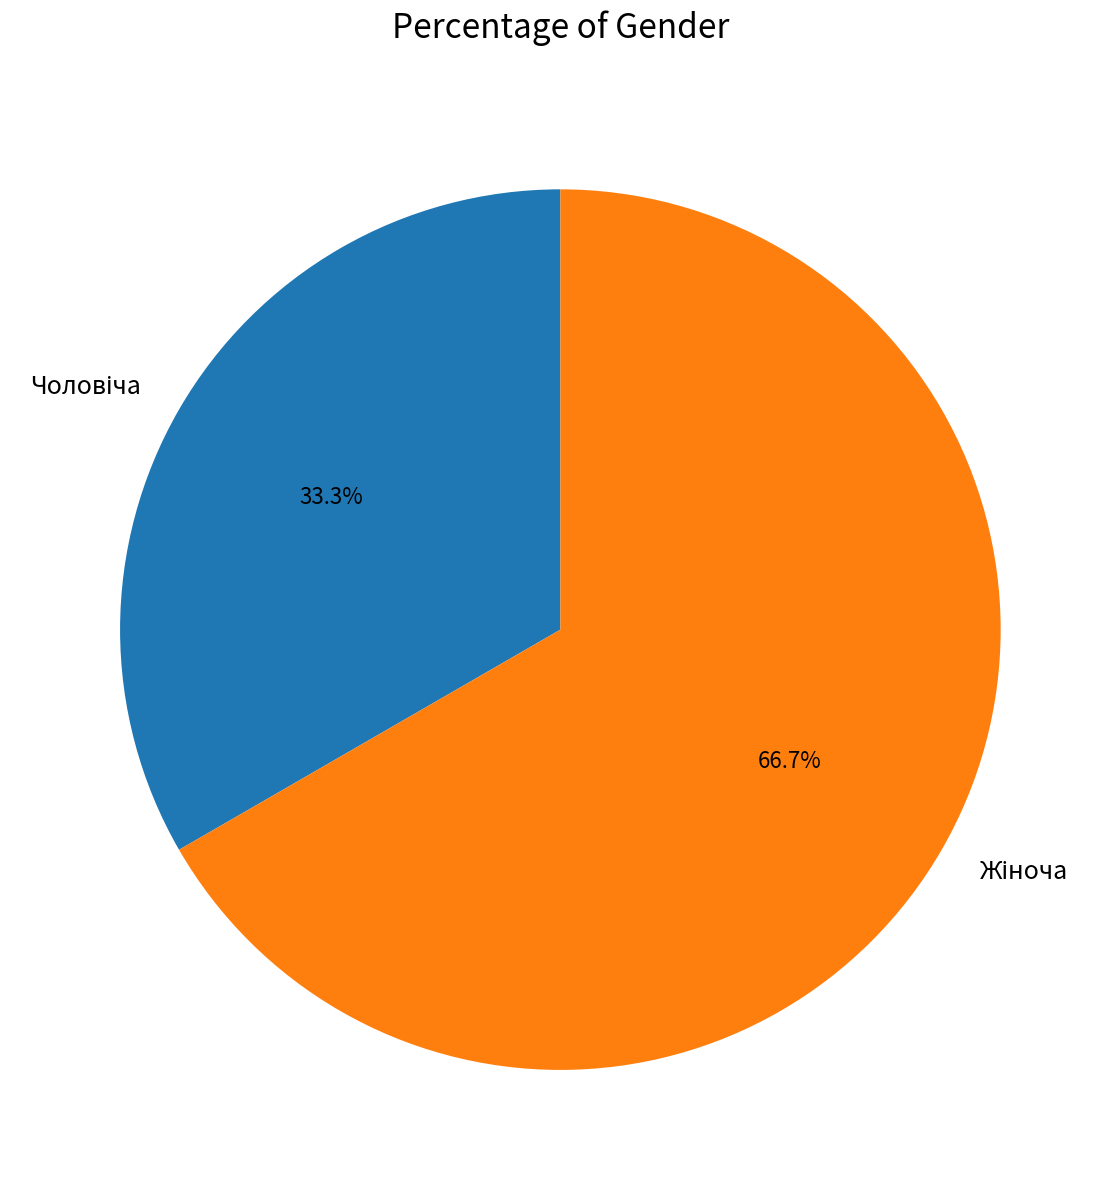

Is there any slice that represents more than half of the pie?

Yes